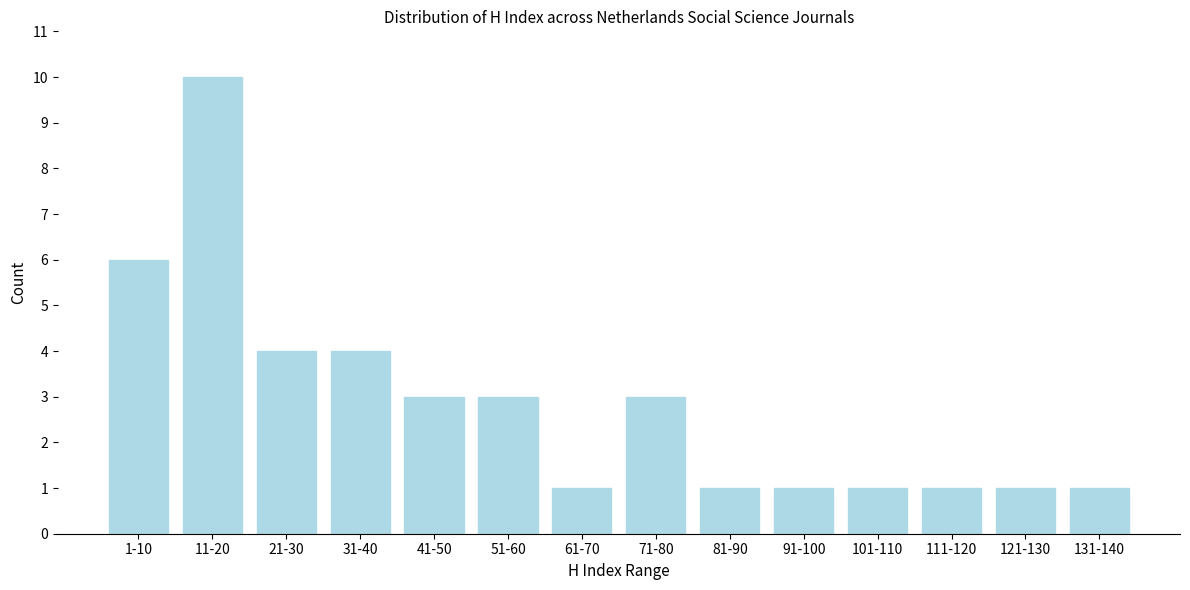

Reading left to right, transcribe all the data shown in this chart.

6	10	4	4	3	3	1	3	1	1	1	1	1	1